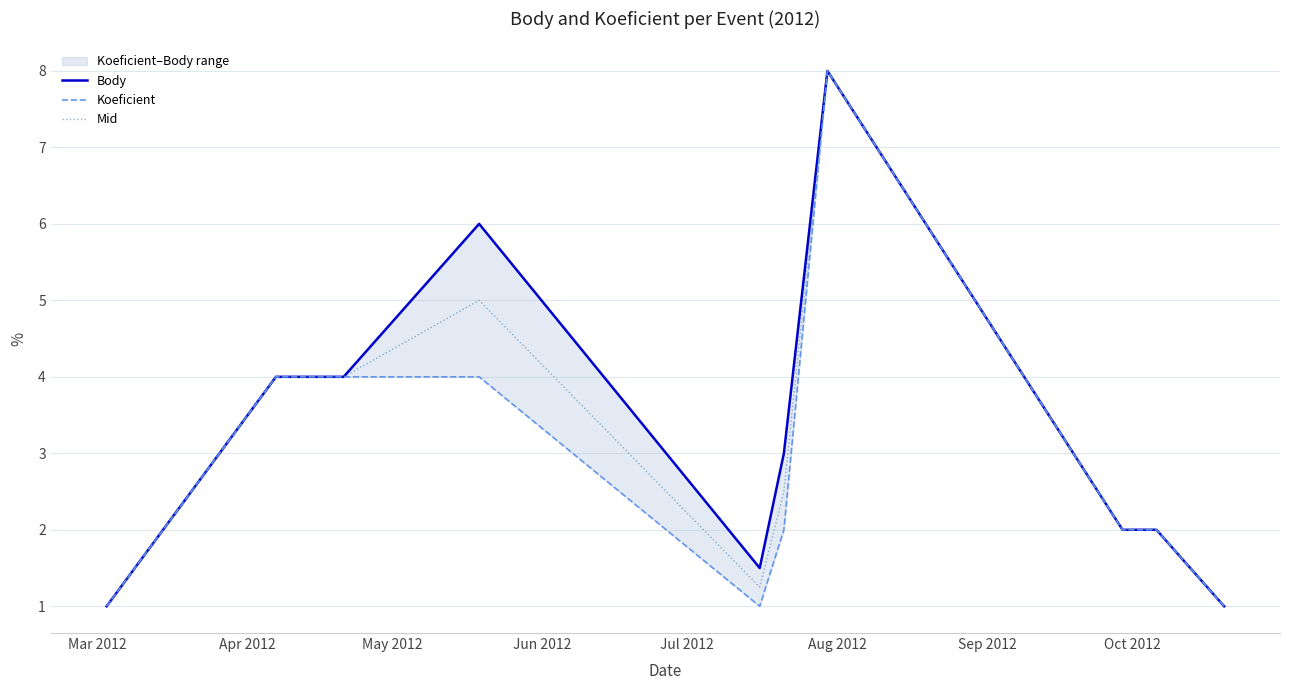

Which series has the widest spread of values?

Body